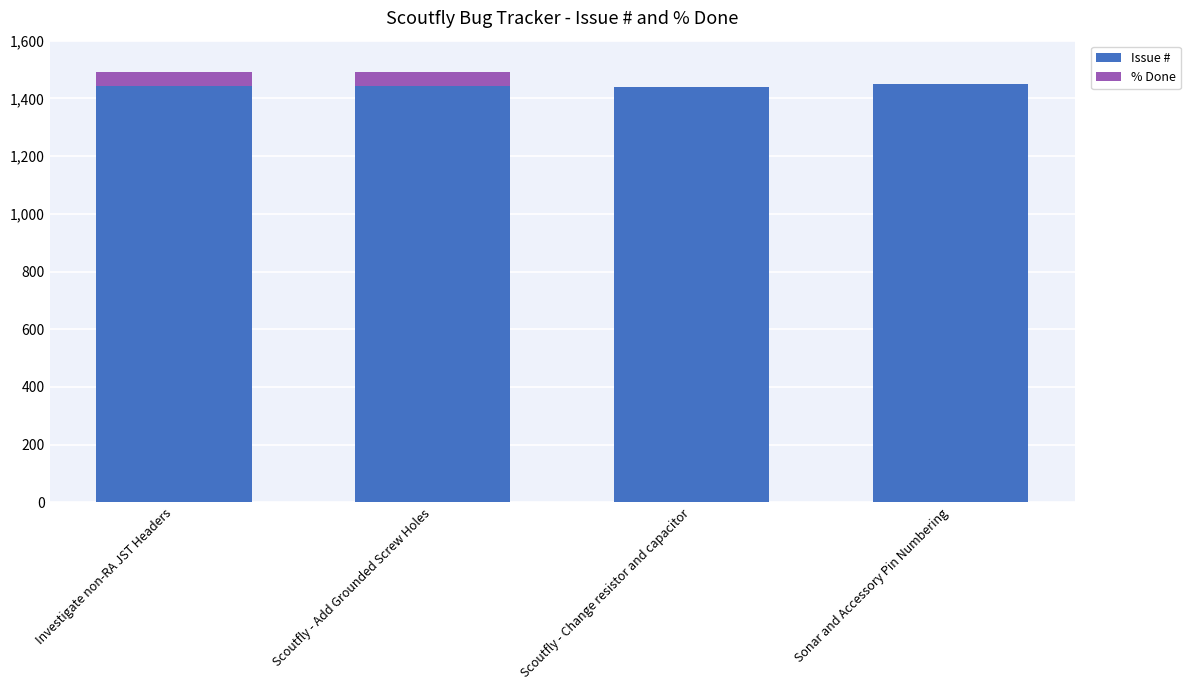

Are the bars horizontal?

No